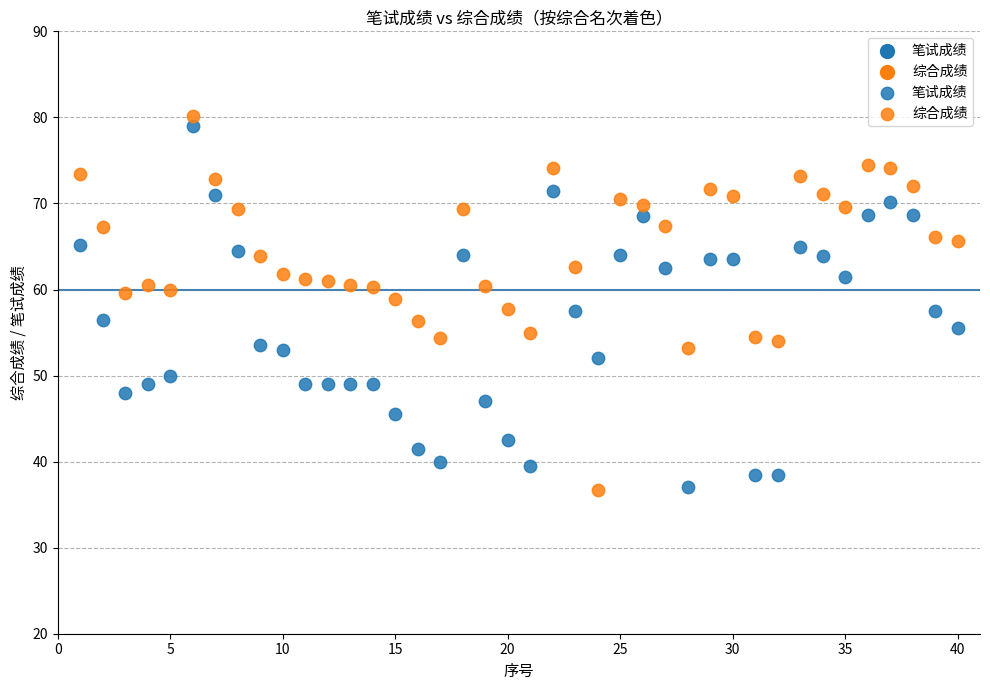

Which series contains the highest Y value?

综合成绩